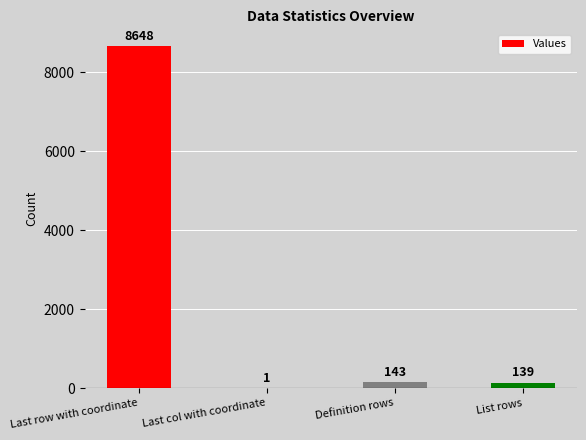

What is the sum of the values at List rows and Definition rows?

282